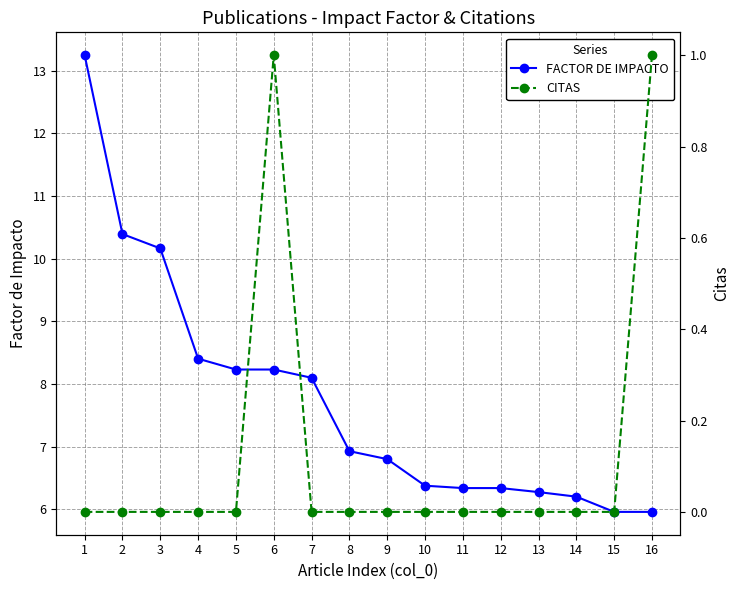

Between 7 and 15, which is larger?

7